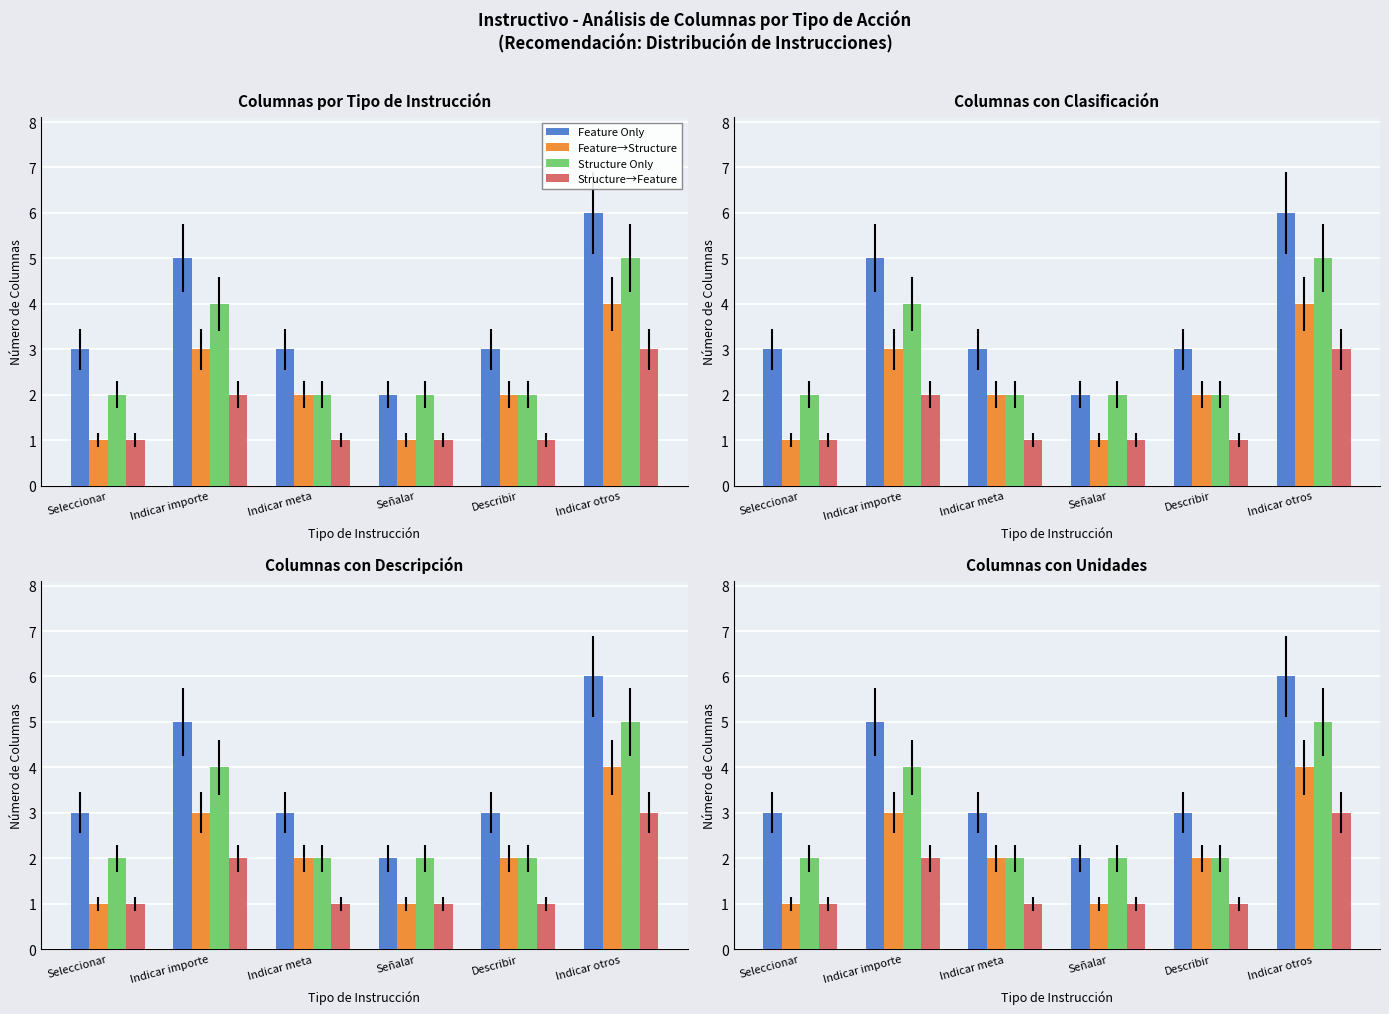

At Indicar meta, list the series in order from largest to smallest.

Feature Only, Feature→Structure, Structure Only, Structure→Feature